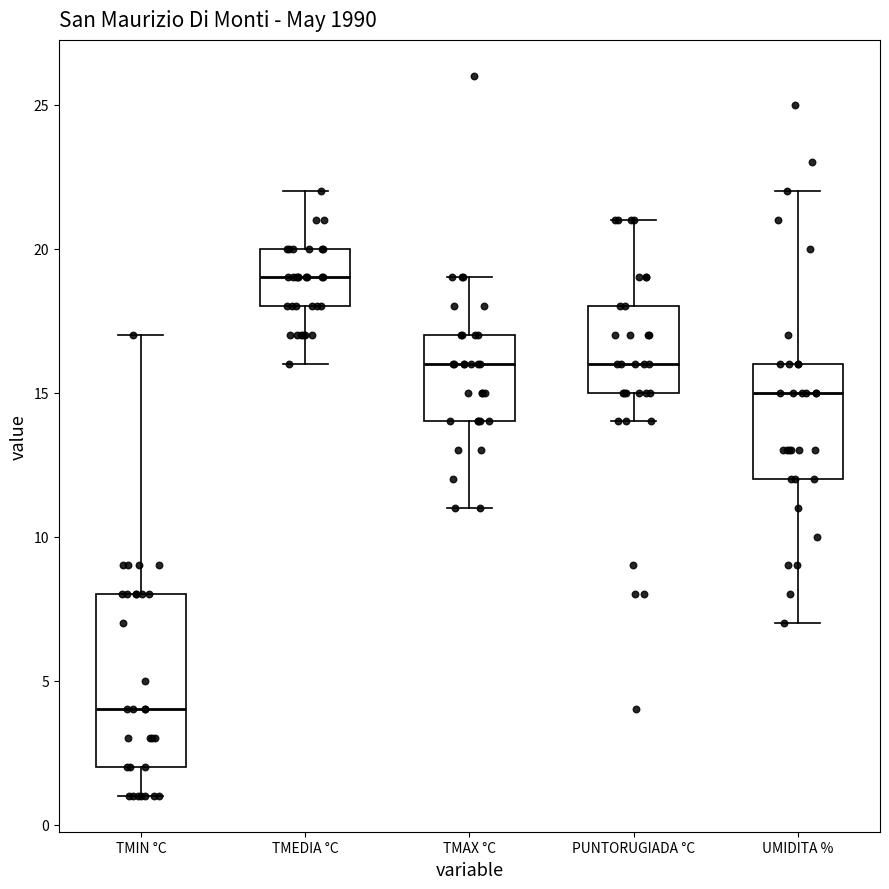

Which box is the tallest, from its lower edge to its upper edge?

TMIN °C